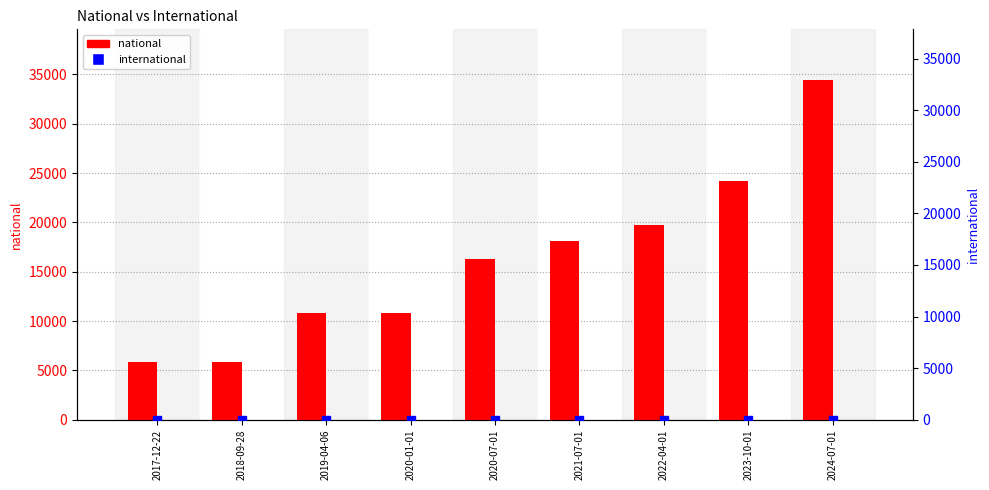

What is the difference between the highest and lowest values at 2017-12-22?

5861